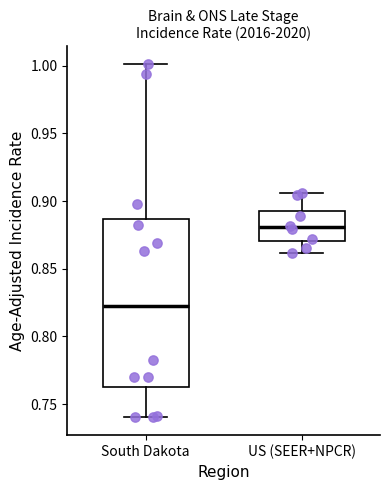

Reading left to right, transcribe this box plot: for each box, give where its median line is, the range the box spans, and where its two whiskers end, as read against the y-axis. The values are not printed on the chart, so give them approximately, as read against the axis.

South Dakota: median 0.825, box 0.765 to 0.885, whiskers 0.740 to 1.000
US (SEER+NPCR): median 0.880, box 0.870 to 0.895, whiskers 0.860 to 0.905